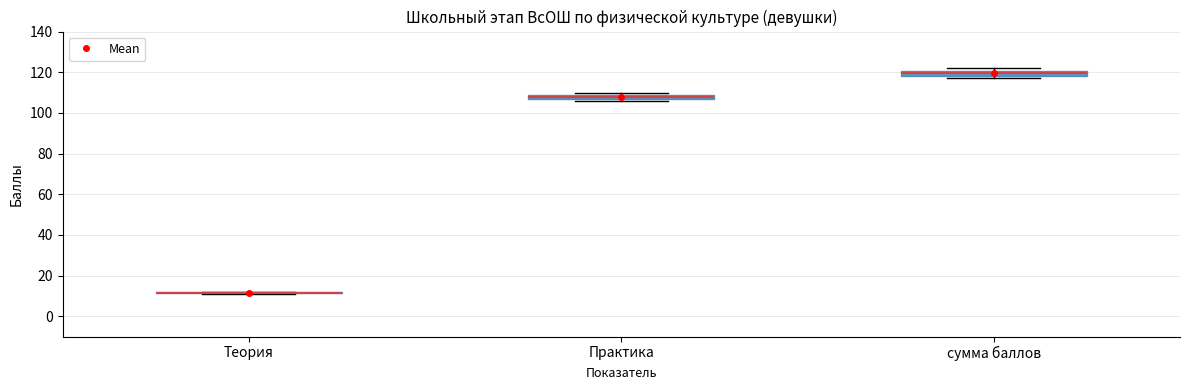

Where is the lower edge of the box for Практика on the y-axis? The values are not printed on the chart, so give them approximately, as read against the axis.

108